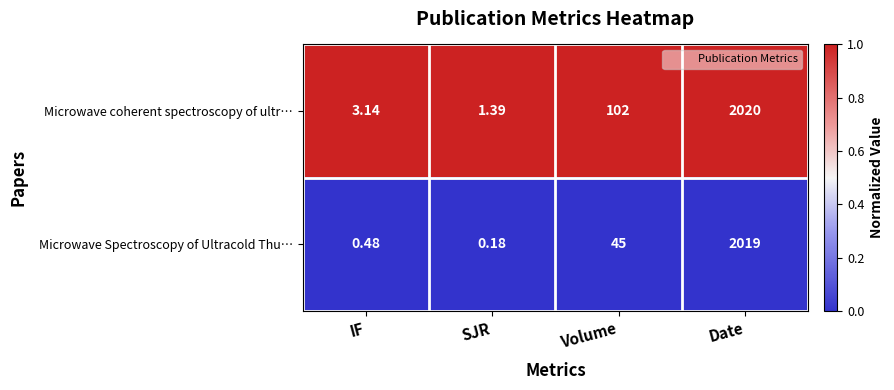

Which series has the largest total across all categories?

Microwave coherent spectroscopy of ultr…